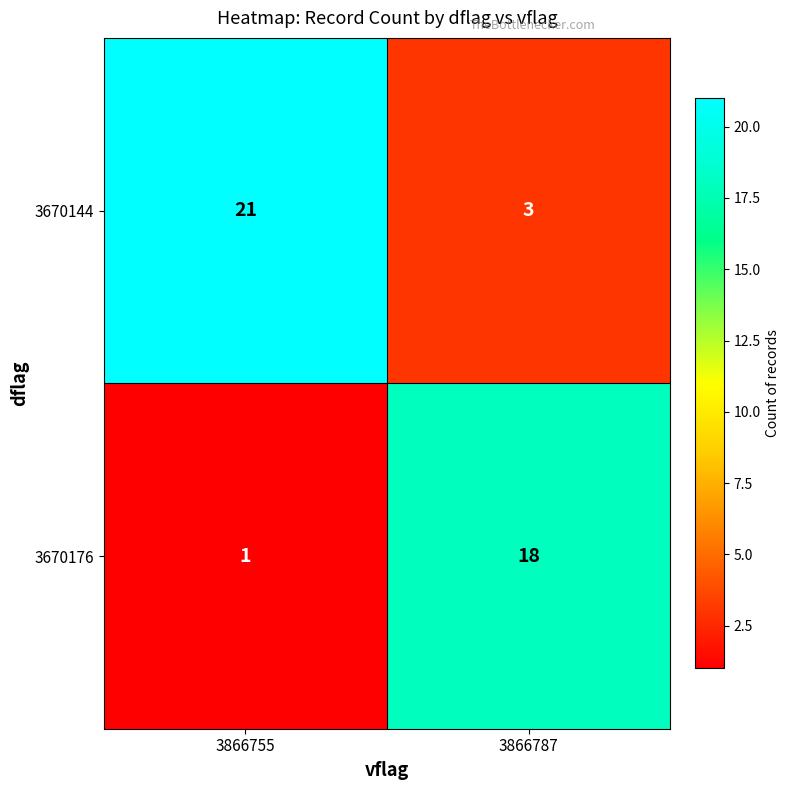

What is the sum of the 3670144 values at 3866755 and 3866787?

24